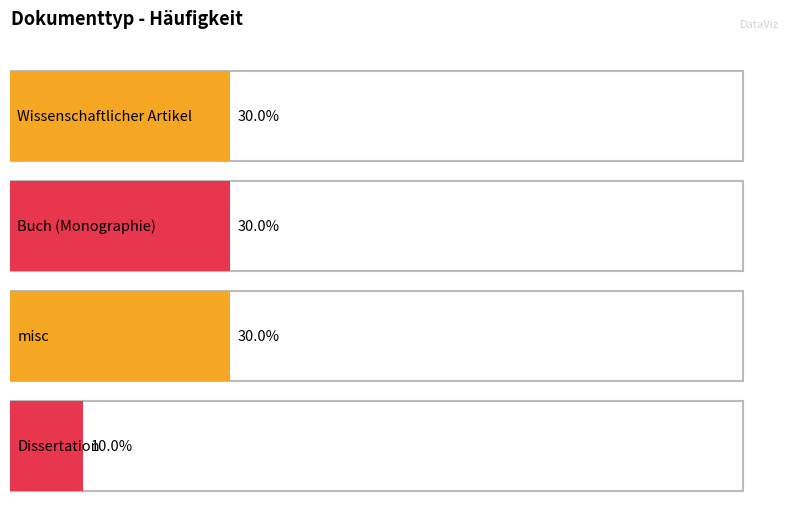

Reading right to left, extract all data points from this chart.

1	3	3	3